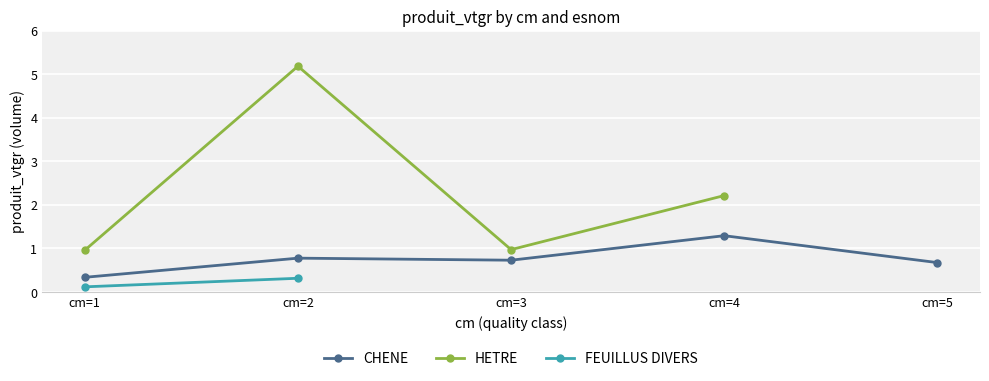

List the series in order of their overall mean, highest first.

HETRE, CHENE, FEUILLUS DIVERS